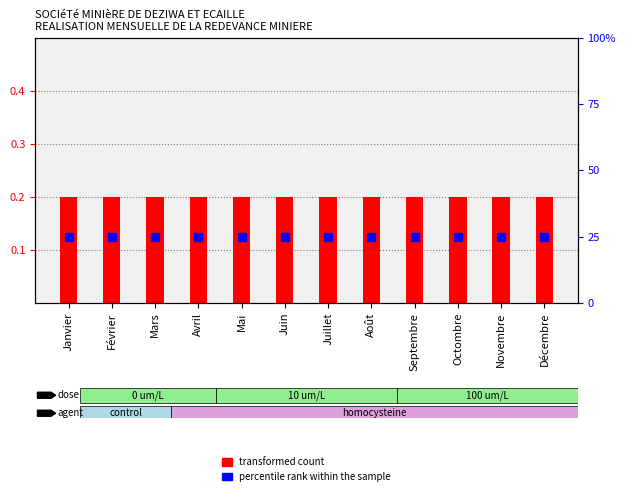

Which series has the largest Y range (max minus min)?

transformed count